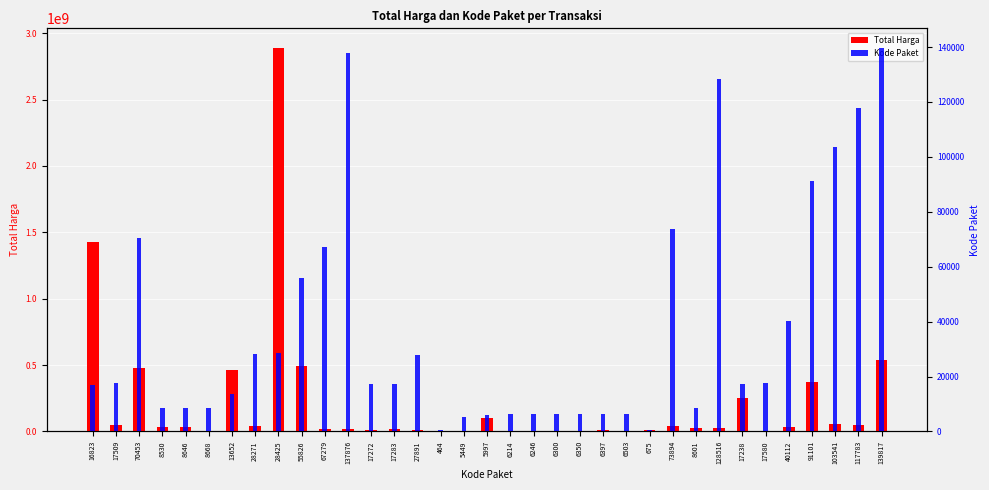

What is the sum of the Kode Paket values at 6503 and 139817?

146320